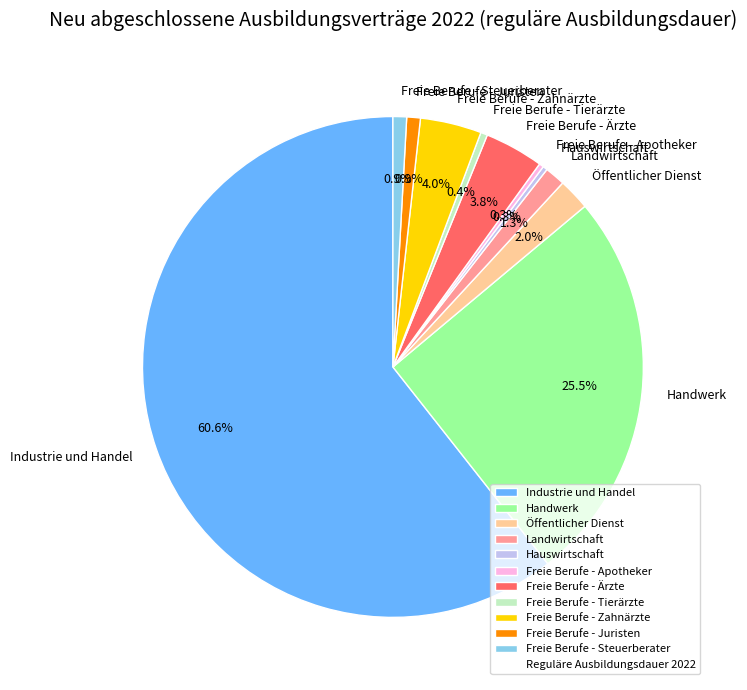

Does any single category account for the majority?

Yes